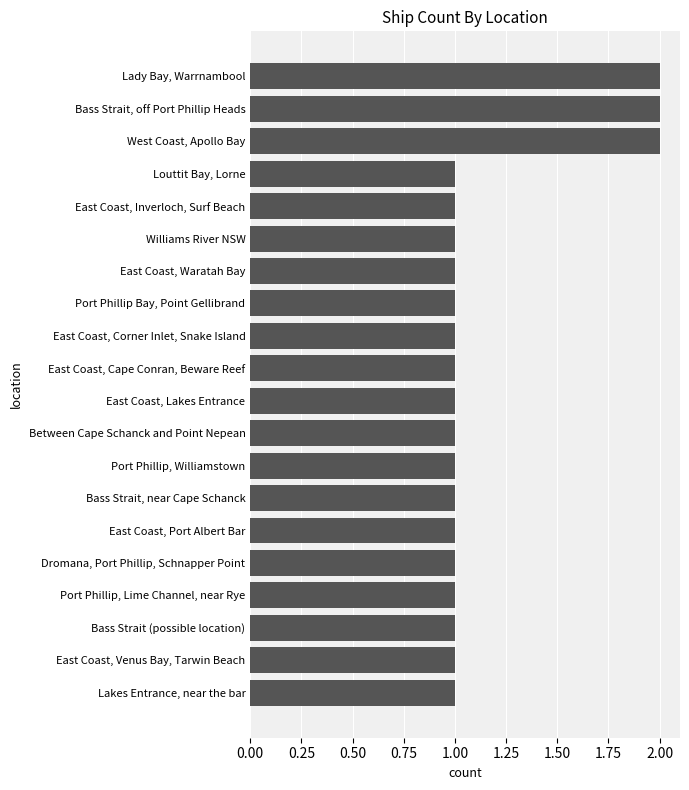

Reading bottom to top, what are all the values shown in this chart?

1	1	1	1	1	1	1	1	1	1	1	1	1	1	1	1	1	2	2	2